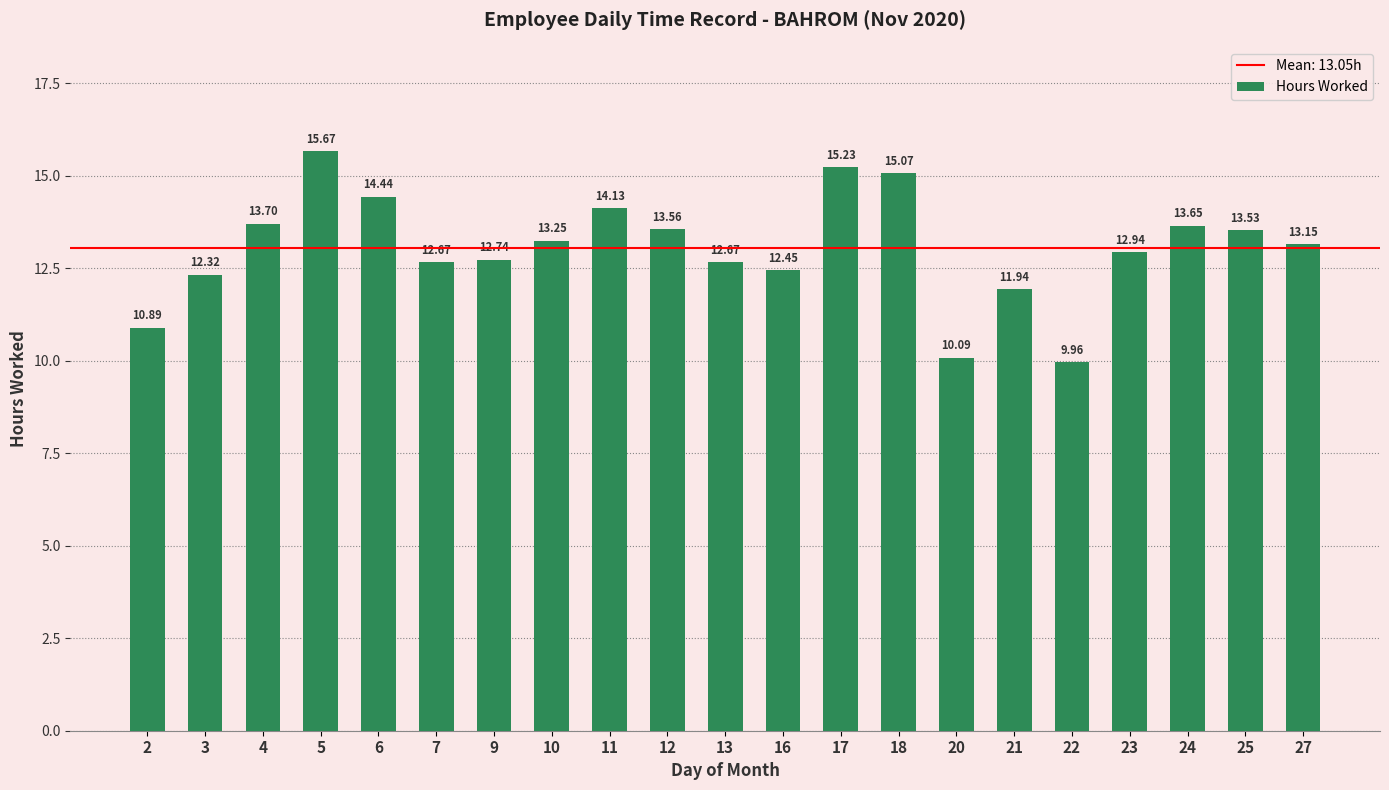

What is the ratio of the value at 12 to the value at 17?

0.9